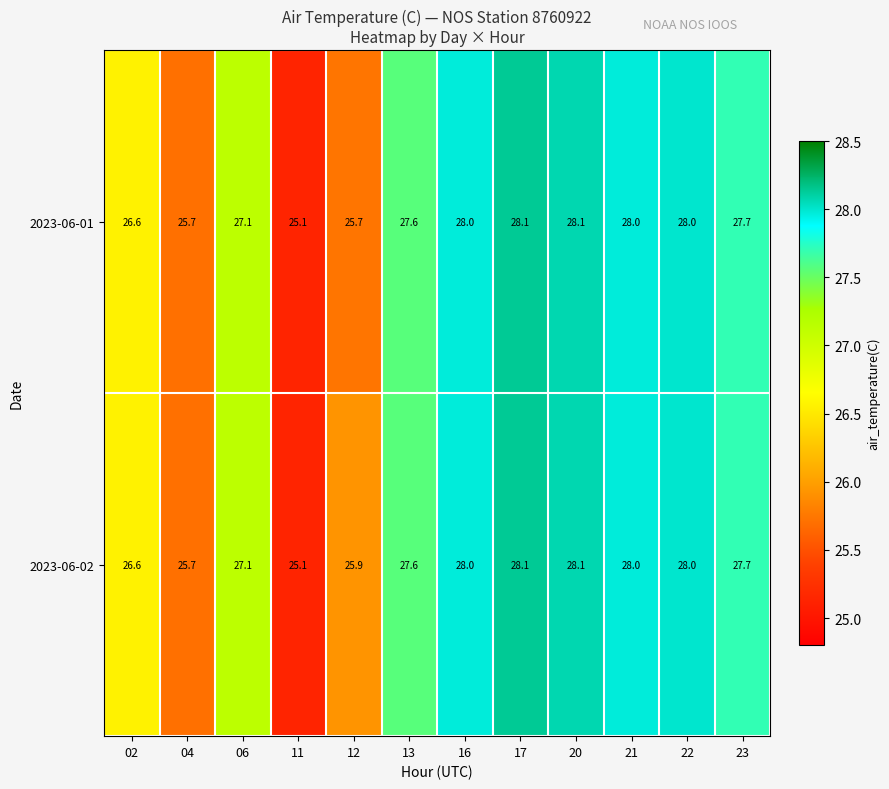

What is the sum of all 2023-06-02 values?

325.9